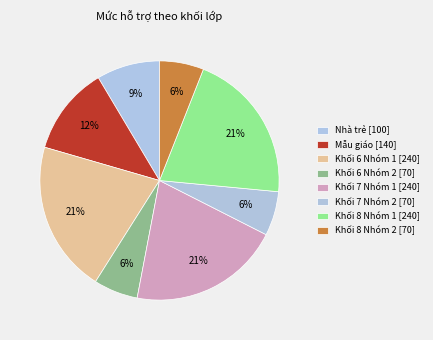

Rank the categories by value from highest to lowest.

Khối 6 Nhóm 1, Khối 7 Nhóm 1, Khối 8 Nhóm 1, Mẫu giáo, Nhà trẻ, Khối 6 Nhóm 2, Khối 7 Nhóm 2, Khối 8 Nhóm 2